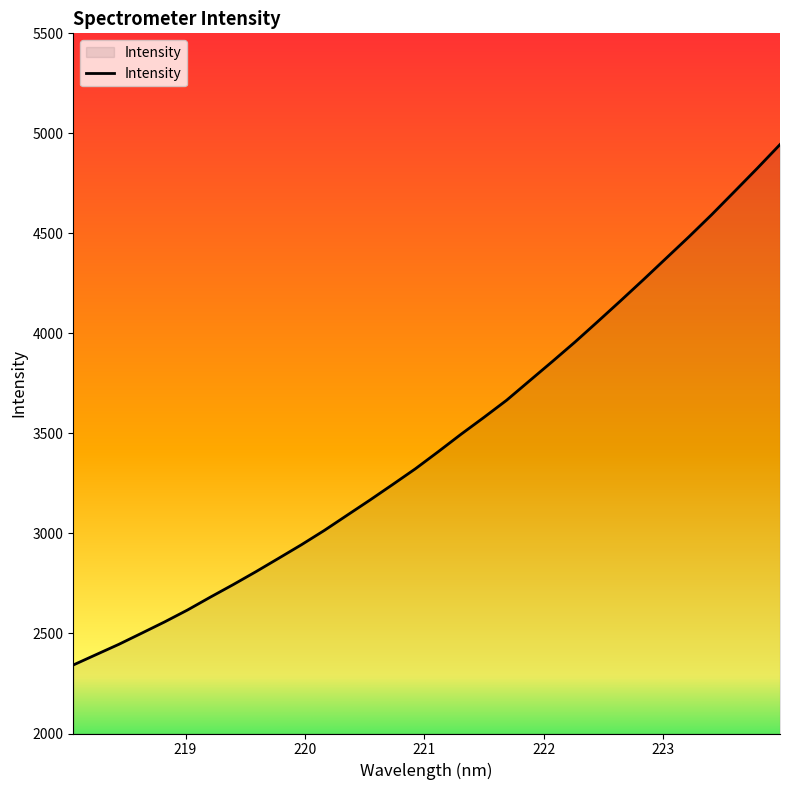

Reading right to left, list all the values displayed in this chart.

4944.1	4825.1	4709.0	4593.6	4482.9	4375.7	4268.3	4163.1	4059.4	3957.0	3859.0	3762.7	3666.1	3579.9	3496.0	3408.8	3323.6	3244.6	3166.7	3090.9	3014.9	2943.6	2875.9	2808.7	2743.8	2681.3	2617.0	2557.7	2501.6	2446.0	2394.3	2342.5